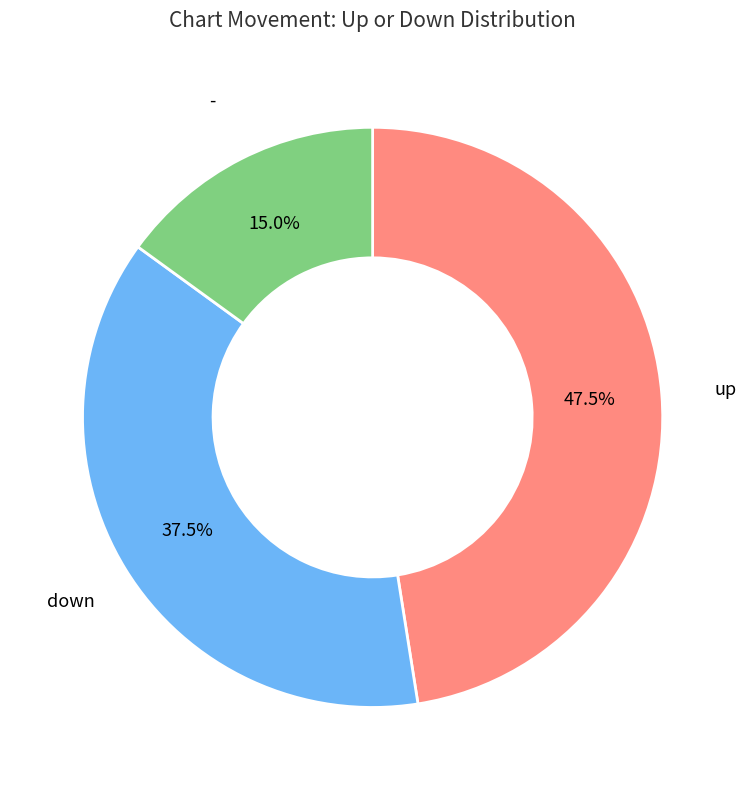

Is there a majority slice in this chart?

No